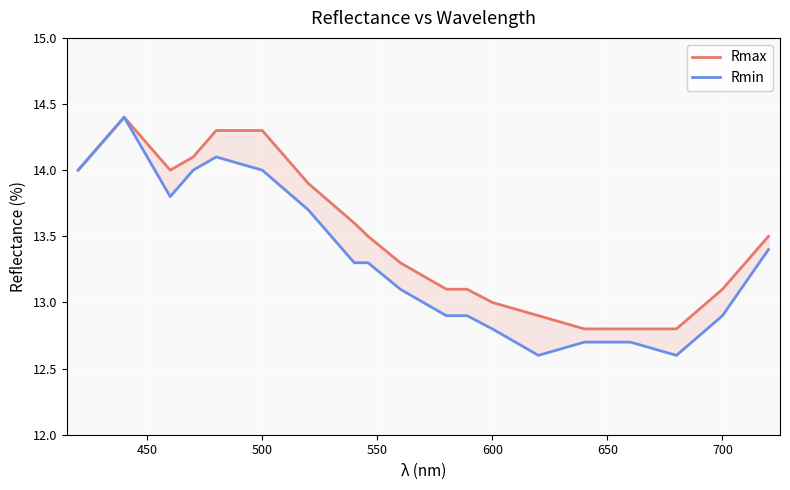

Which series has the largest range (max minus min)?

Rmin